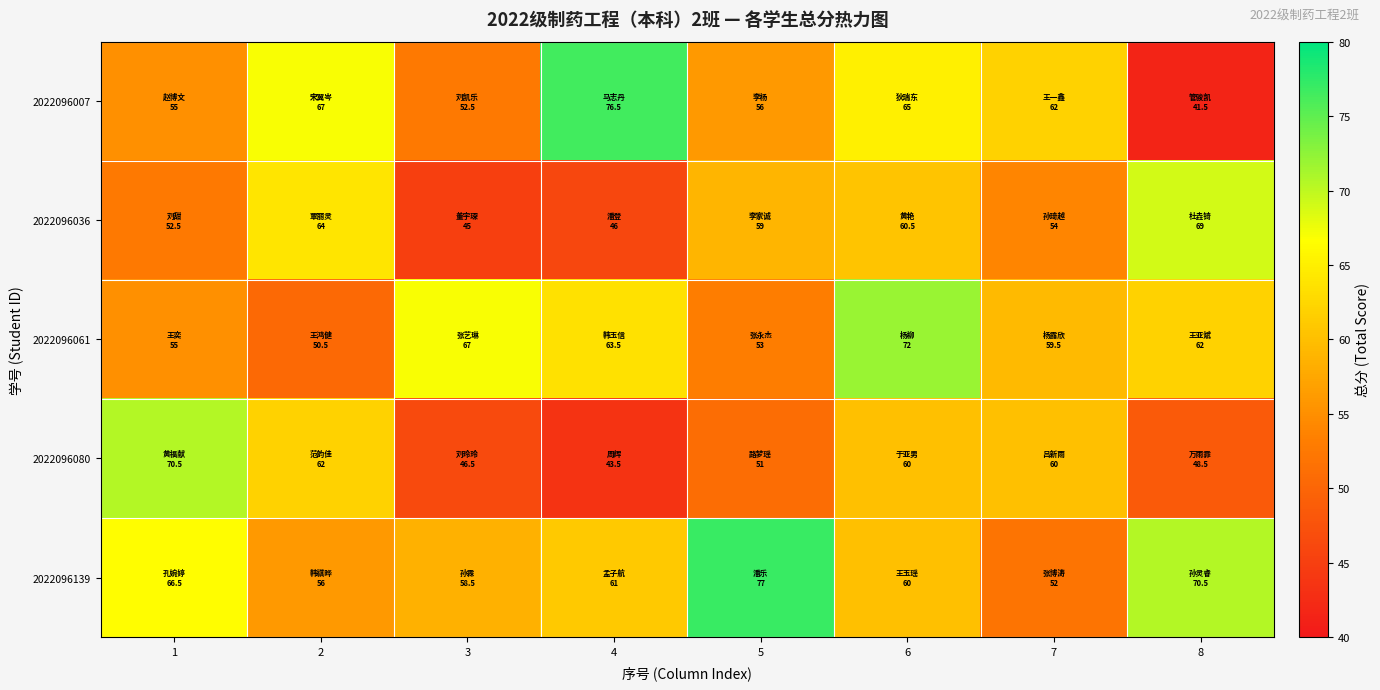

At how many categories does at least one series exceed 73?

2